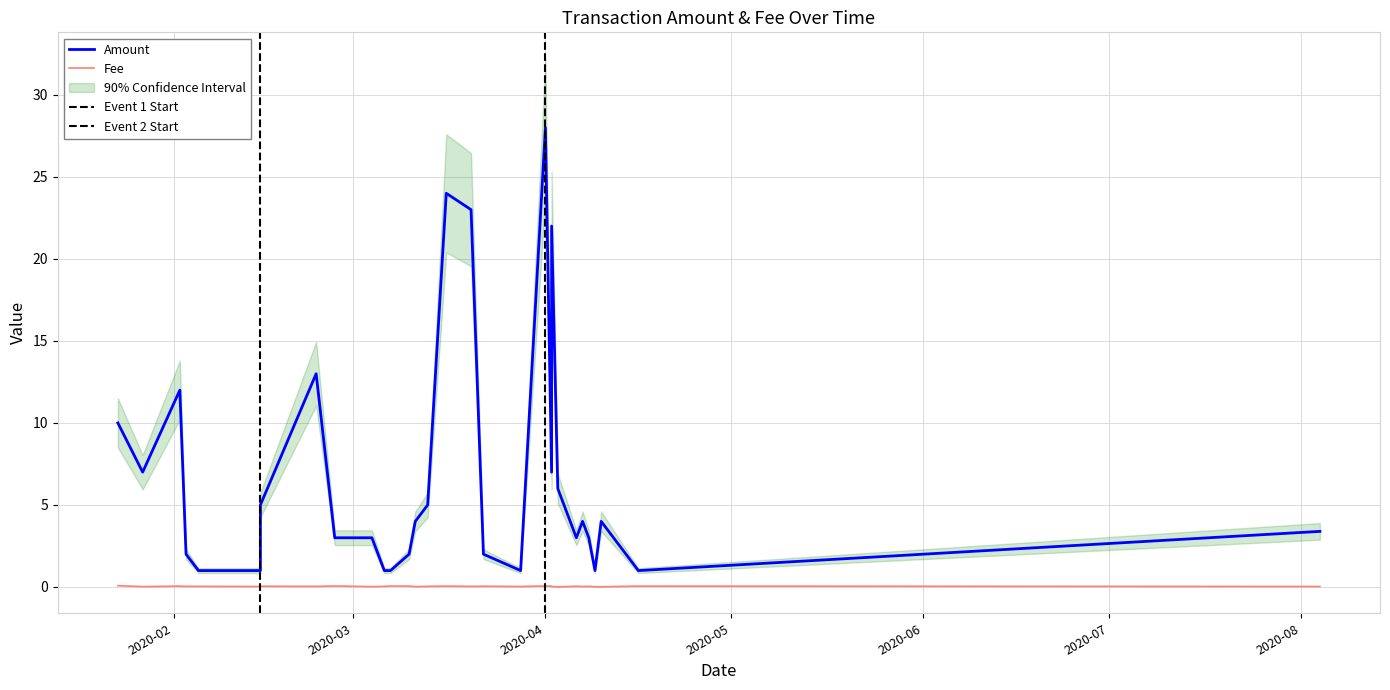

What is the spread (max minus min) of values at 9?

22.0